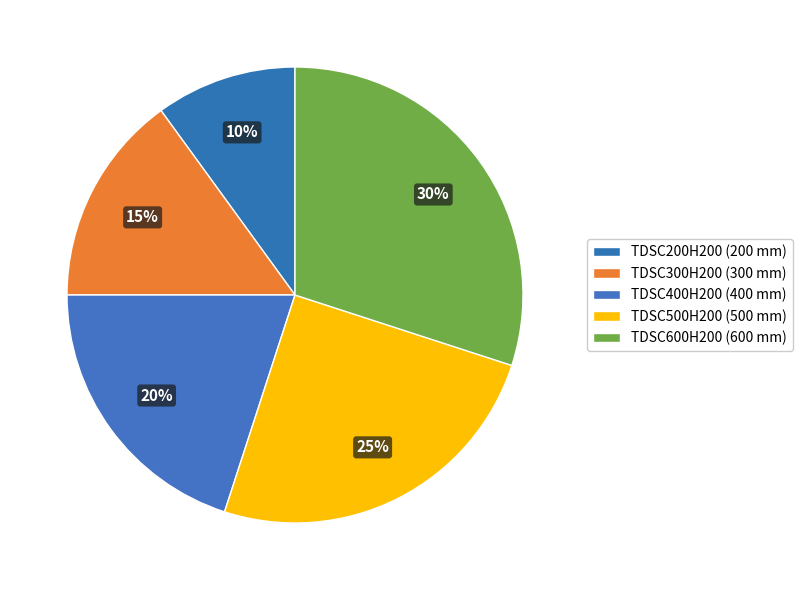

Which has a higher value, TDSC200H200 or TDSC300H200?

TDSC300H200